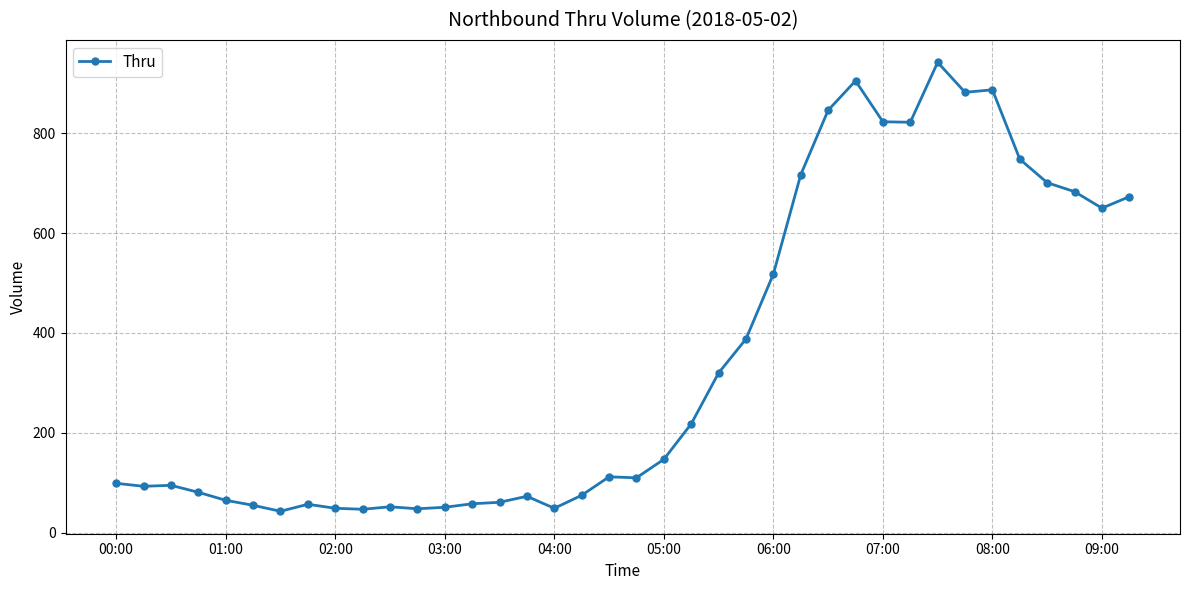

What is the sum of all values?

13243